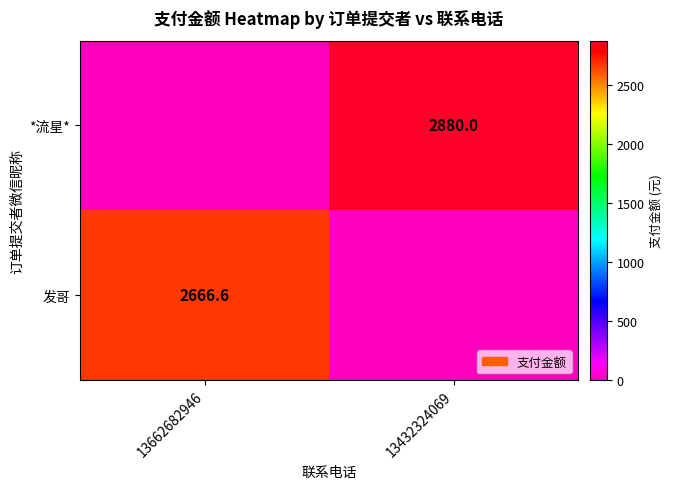

The value of 发哥 at 13662682946 is 4633.5. True or false?

False